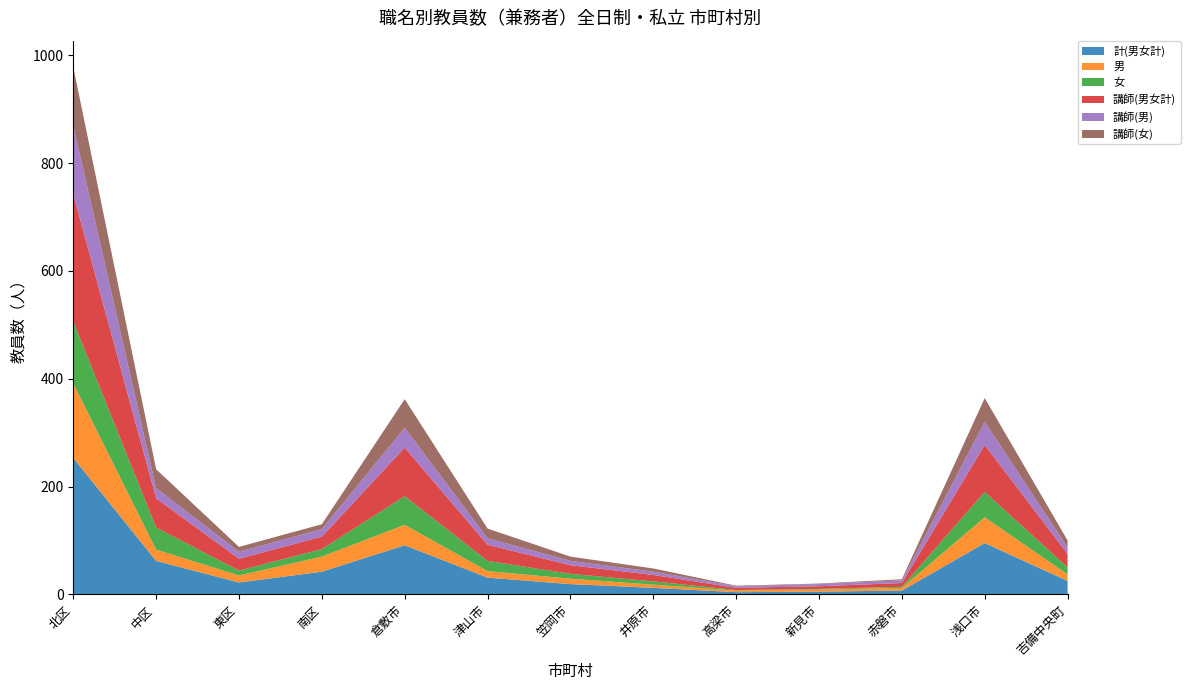

Reading left to right, transcribe all the data shown in this chart.

計(男女計): 北区=253	中区=62	東区=22	南区=42	倉敷市=91	津山市=31	笠岡市=19	井原市=12	高梁市=4	新見市=5	赤磐市=7	浅口市=95	吉備中央町=25
男: 北区=138	中区=21	東区=13	南区=28	倉敷市=38	津山市=12	笠岡市=10	井原市=6	高梁市=3	新見市=4	赤磐市=5	浅口市=48	吉備中央町=12
女: 北区=115	中区=41	東区=9	南区=14	倉敷市=53	津山市=19	笠岡市=9	井原市=6	高梁市=1	新見市=1	赤磐市=2	浅口市=47	吉備中央町=13
講師(男女計): 北区=236	中区=54	東区=22	南区=23	倉敷市=90	津山市=30	笠岡市=16	井原市=12	高梁市=4	新見市=5	赤磐市=7	浅口市=87	吉備中央町=25
講師(男): 北区=127	中区=19	東区=13	南区=14	倉敷市=37	津山市=12	笠岡市=8	井原市=6	高梁市=3	新見市=4	赤磐市=5	浅口市=43	吉備中央町=12
講師(女): 北区=109	中区=35	東区=9	南区=9	倉敷市=53	津山市=18	笠岡市=8	井原市=6	高梁市=1	新見市=1	赤磐市=2	浅口市=44	吉備中央町=13